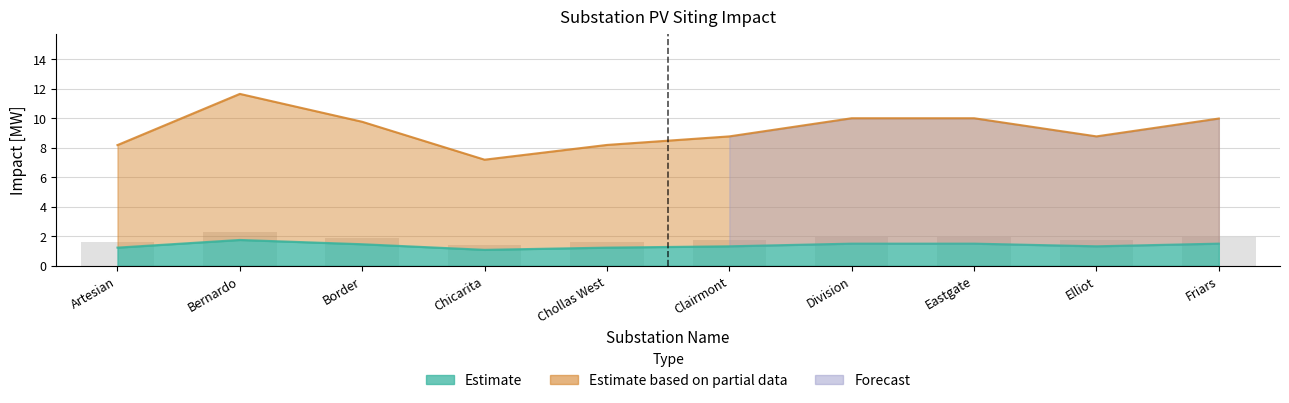

What is the difference between the maximum and minimum values in the PV Feeder Possible Impact [MW] series?

4.5